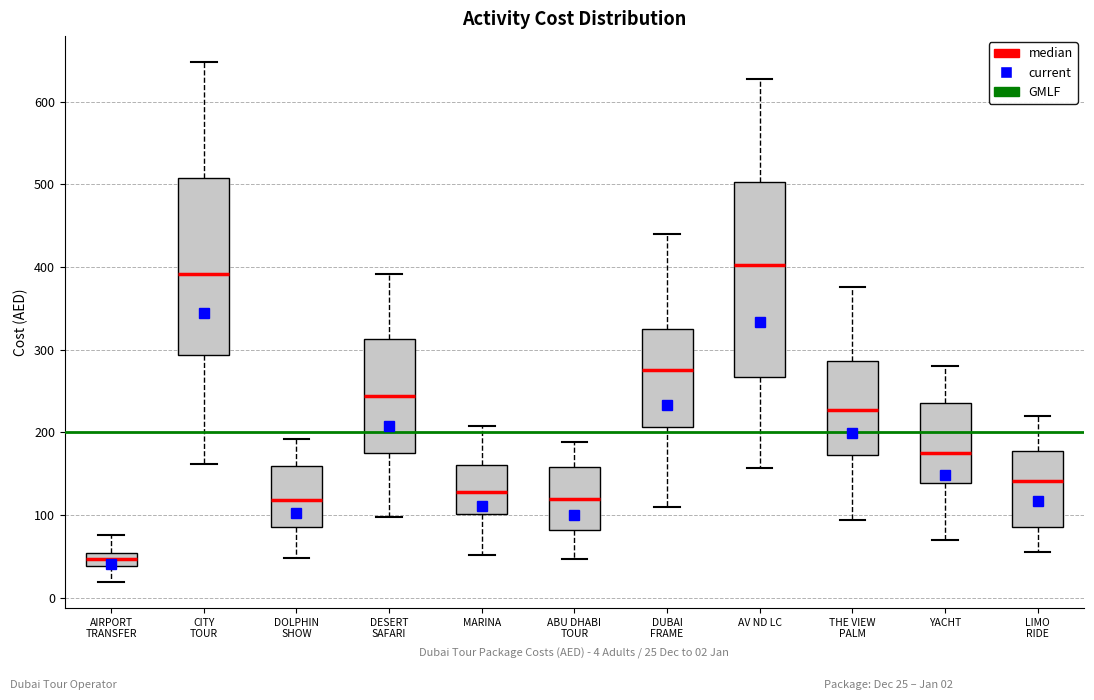

Where does the lower whisker of the box for YACHT end on the y-axis? The values are not printed on the chart, so give them approximately, as read against the axis.

70